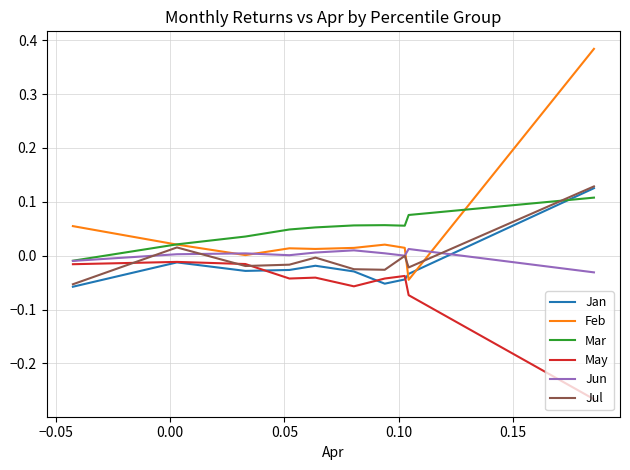

Which series has the largest range (max minus min)?

Feb